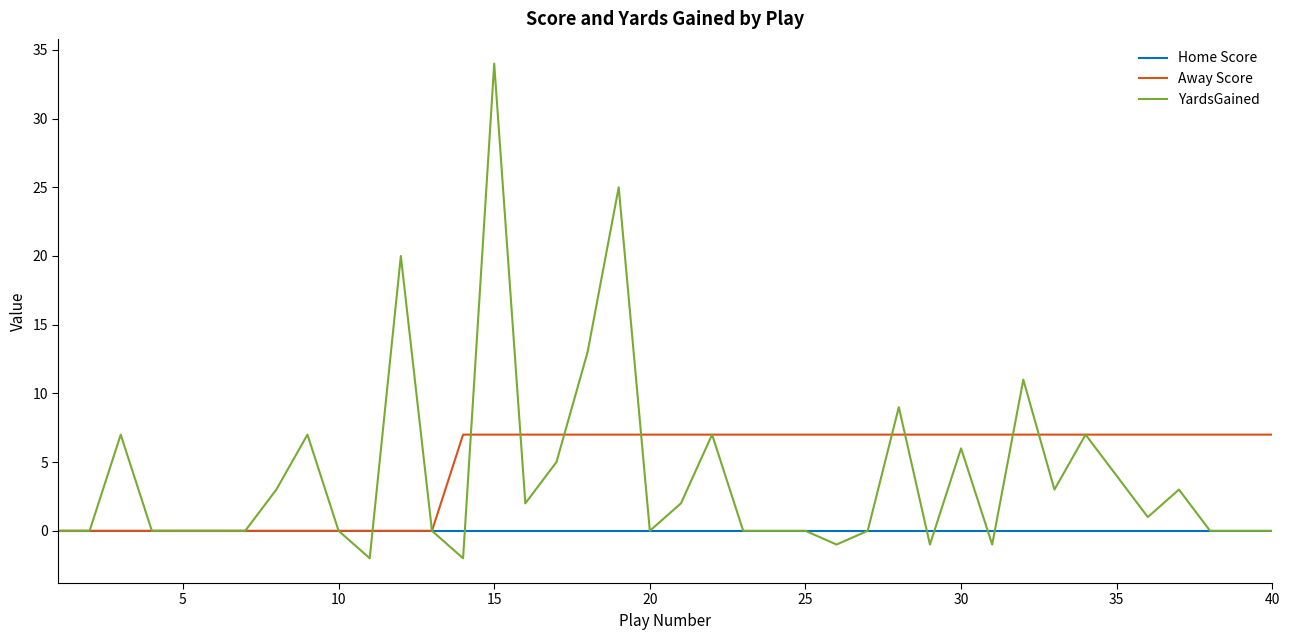

What is the average value of the Away Score series?

5